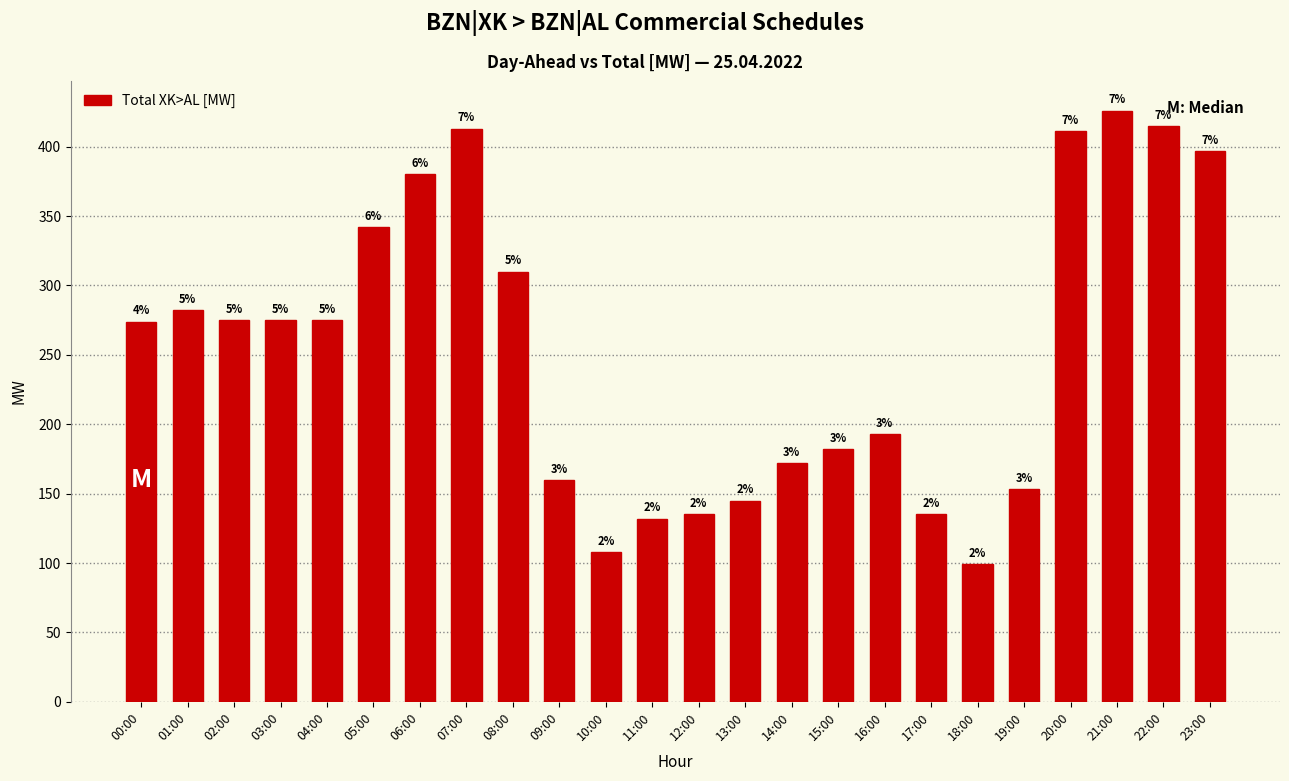

Does the chart contain any negative values?

No